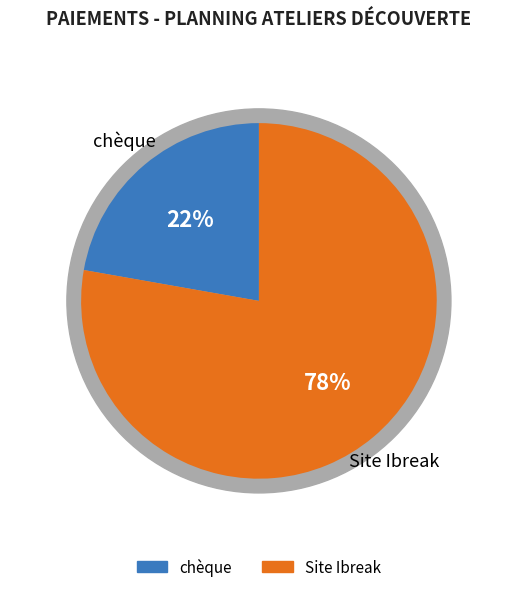

To the nearest percent, what percentage of the pie is chèque?

22%